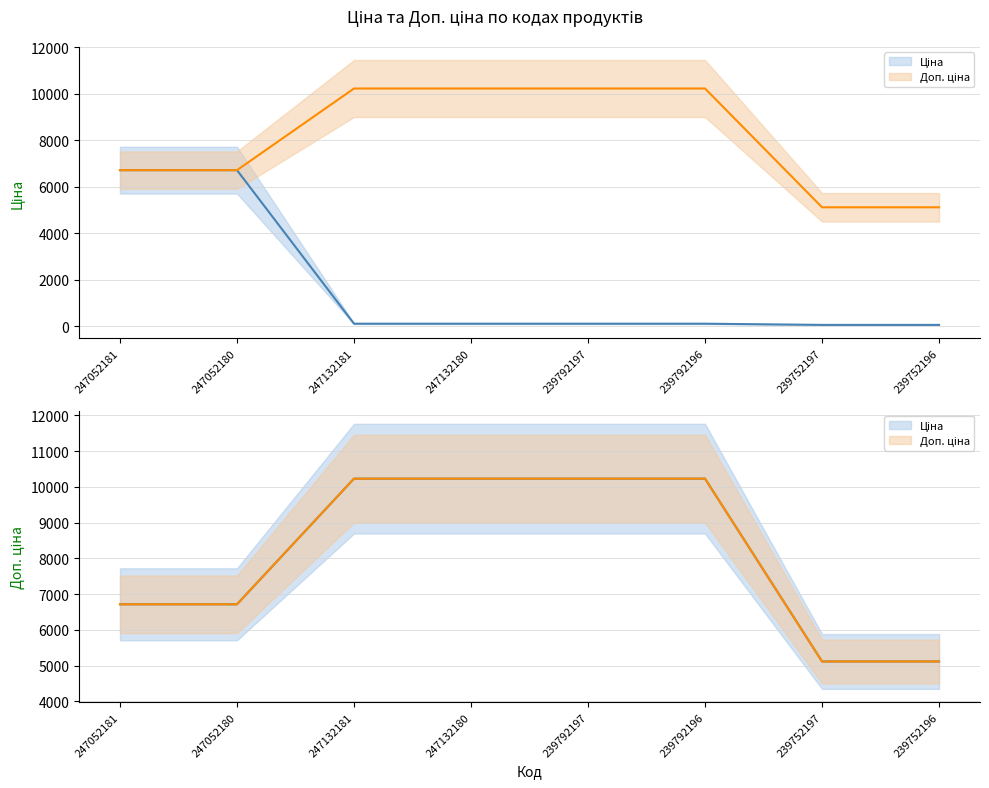

Is this an area chart (filled region under the line)?

No